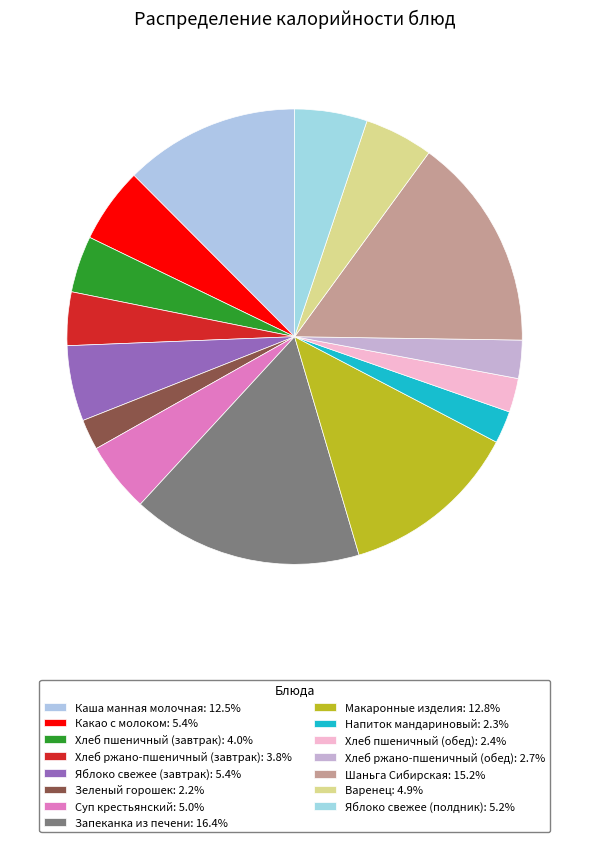

Rank the categories by value from lowest to highest.

Зеленый горошек, Напиток мандариновый, Хлеб пшеничный (обед), Хлеб ржано-пшеничный (обед), Хлеб ржано-пшеничный (завтрак), Хлеб пшеничный (завтрак), Варенец, Суп крестьянский, Яблоко свежее (полдник), Какао с молоком, Яблоко свежее (завтрак), Каша манная молочная, Макаронные изделия, Шаньга Сибирская, Запеканка из печени